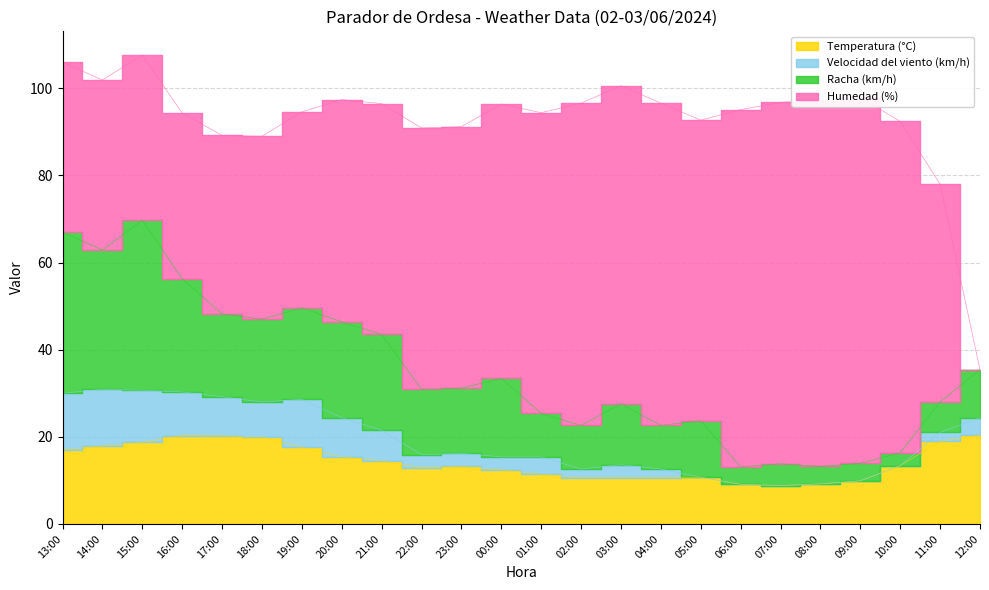

Reading left to right, list all the values displayed in this chart.

Temperatura (°C): 13:00=17.0	14:00=17.9	15:00=18.7	16:00=20.3	17:00=20.2	18:00=20.0	19:00=17.6	20:00=15.4	21:00=14.5	22:00=12.9	23:00=13.2	00:00=12.4	01:00=11.4	02:00=10.6	03:00=10.6	04:00=10.6	05:00=10.7	06:00=9.1	07:00=8.8	08:00=9.2	09:00=9.9	10:00=13.4	11:00=19.0	12:00=20.4
Velocidad del viento (km/h): 13:00=13.0	14:00=13.0	15:00=12.0	16:00=10.0	17:00=9.0	18:00=8.0	19:00=11.0	20:00=9.0	21:00=7.0	22:00=3.0	23:00=3.0	00:00=3.0	01:00=4.0	02:00=2.0	03:00=3.0	04:00=2.0	05:00=0.0	06:00=0.0	07:00=0.0	08:00=0.0	09:00=0.0	10:00=0.0	11:00=2.0	12:00=4.0
Racha (km/h): 13:00=37.0	14:00=32.0	15:00=39.0	16:00=26.0	17:00=19.0	18:00=19.0	19:00=21.0	20:00=22.0	21:00=22.0	22:00=15.0	23:00=15.0	00:00=18.0	01:00=10.0	02:00=10.0	03:00=14.0	04:00=10.0	05:00=13.0	06:00=4.0	07:00=5.0	08:00=4.0	09:00=4.0	10:00=3.0	11:00=7.0	12:00=11.0
Humedad (%): 13:00=39.0	14:00=39.0	15:00=38.0	16:00=38.0	17:00=41.0	18:00=42.0	19:00=45.0	20:00=51.0	21:00=53.0	22:00=60.0	23:00=60.0	00:00=63.0	01:00=69.0	02:00=74.0	03:00=73.0	04:00=74.0	05:00=69.0	06:00=82.0	07:00=83.0	08:00=84.0	09:00=84.0	10:00=76.0	11:00=50.0	12:00=0.0